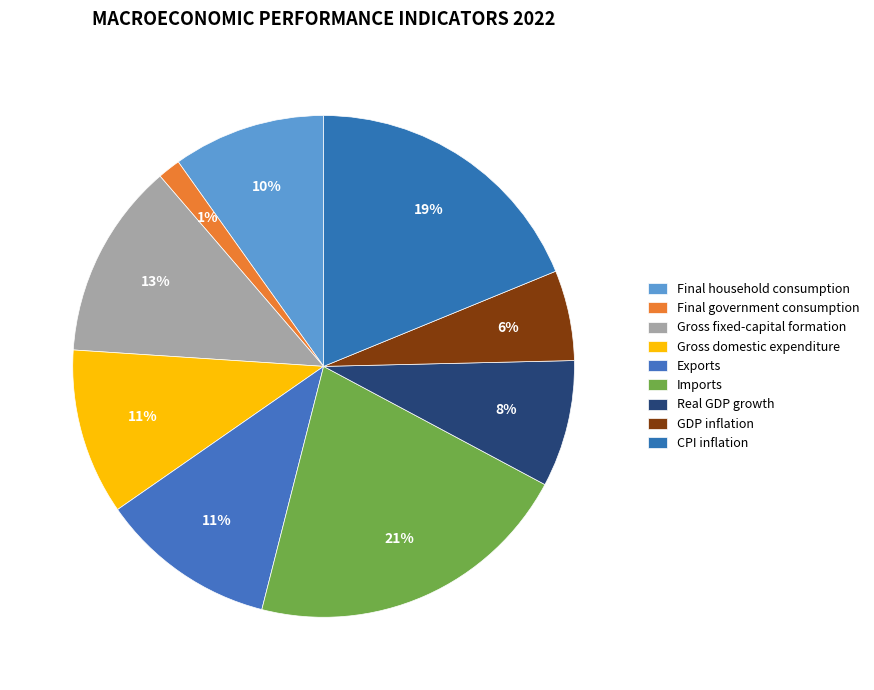

How many segments does this pie chart have?

9